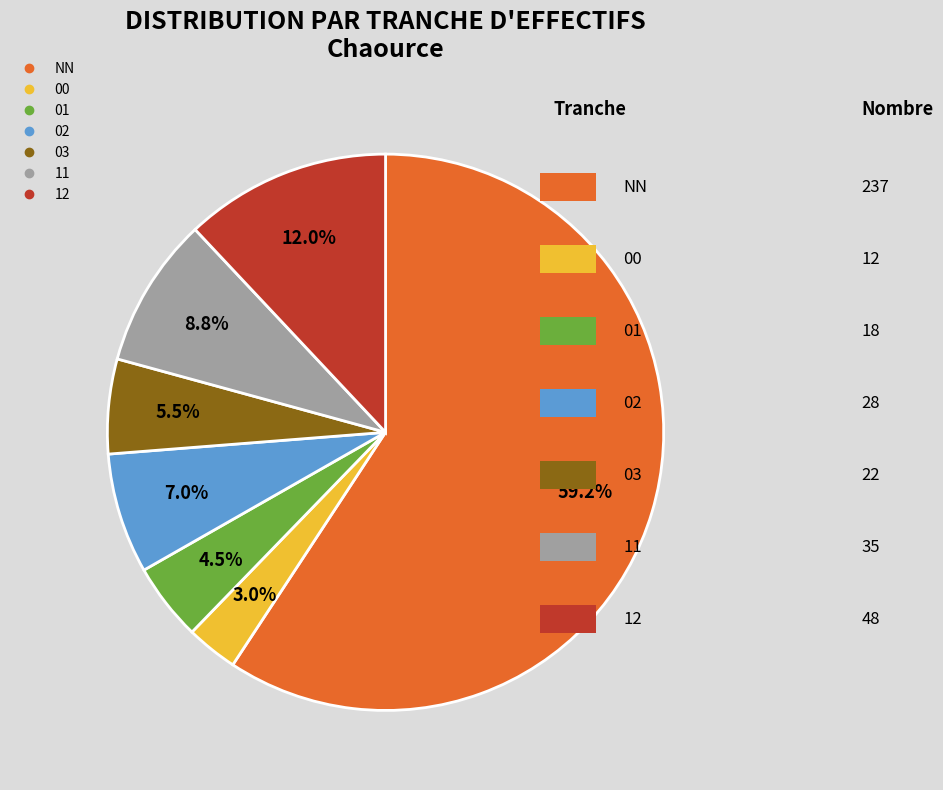

How many segments does this pie chart have?

7